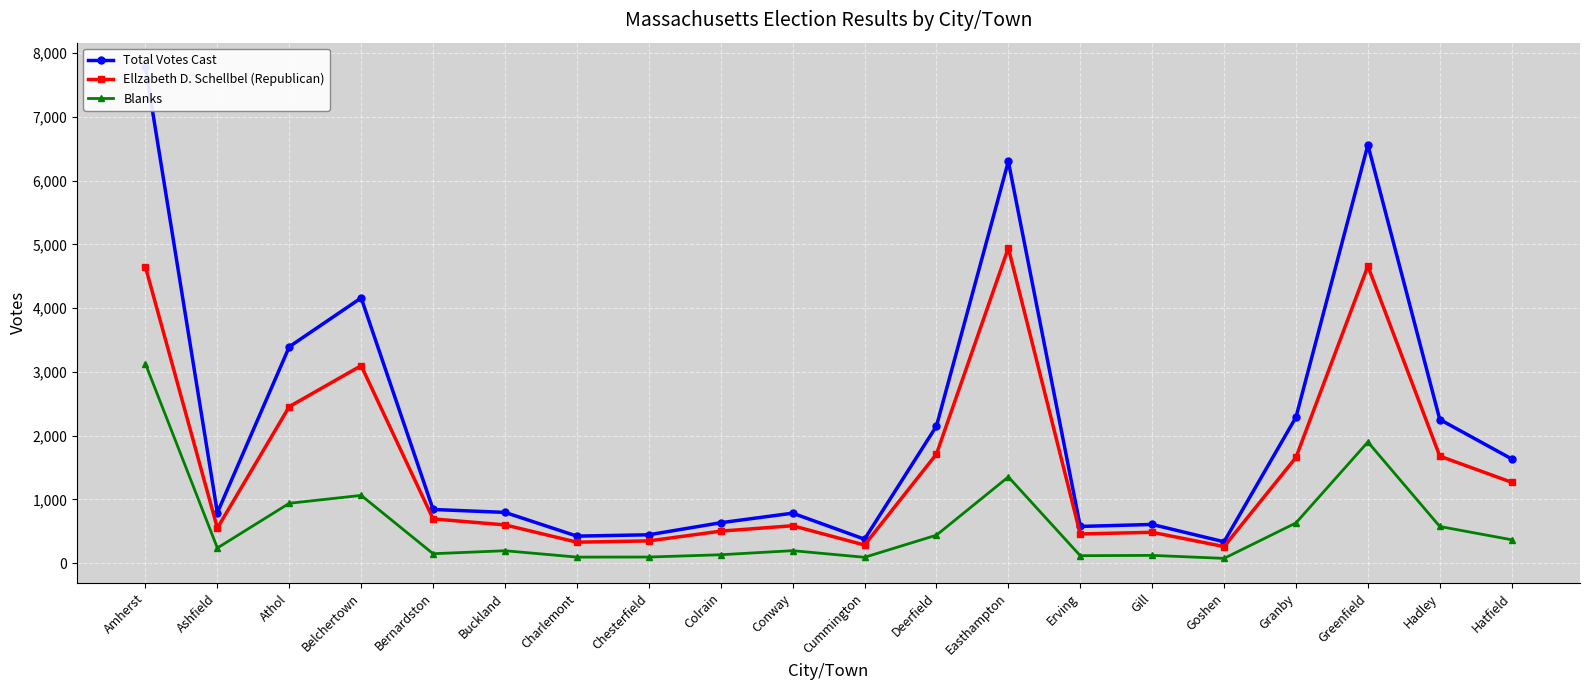

True or false: Total Votes Cast and Blanks intersect in this chart.

False